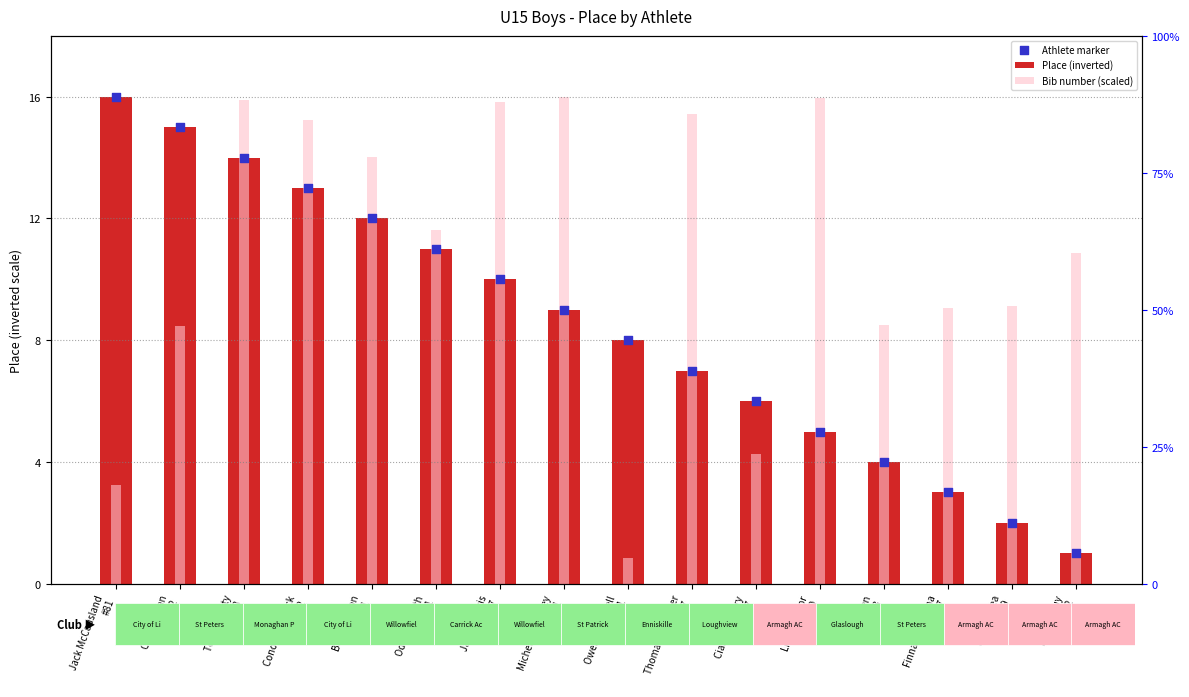

What are all the series names shown in the legend?

Place (inverted), Bib number (scaled), Athlete marker